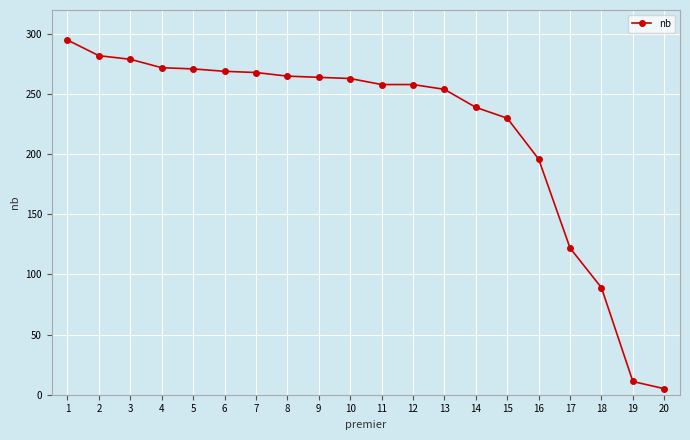

What is the change in value from 5 to 7?

-3